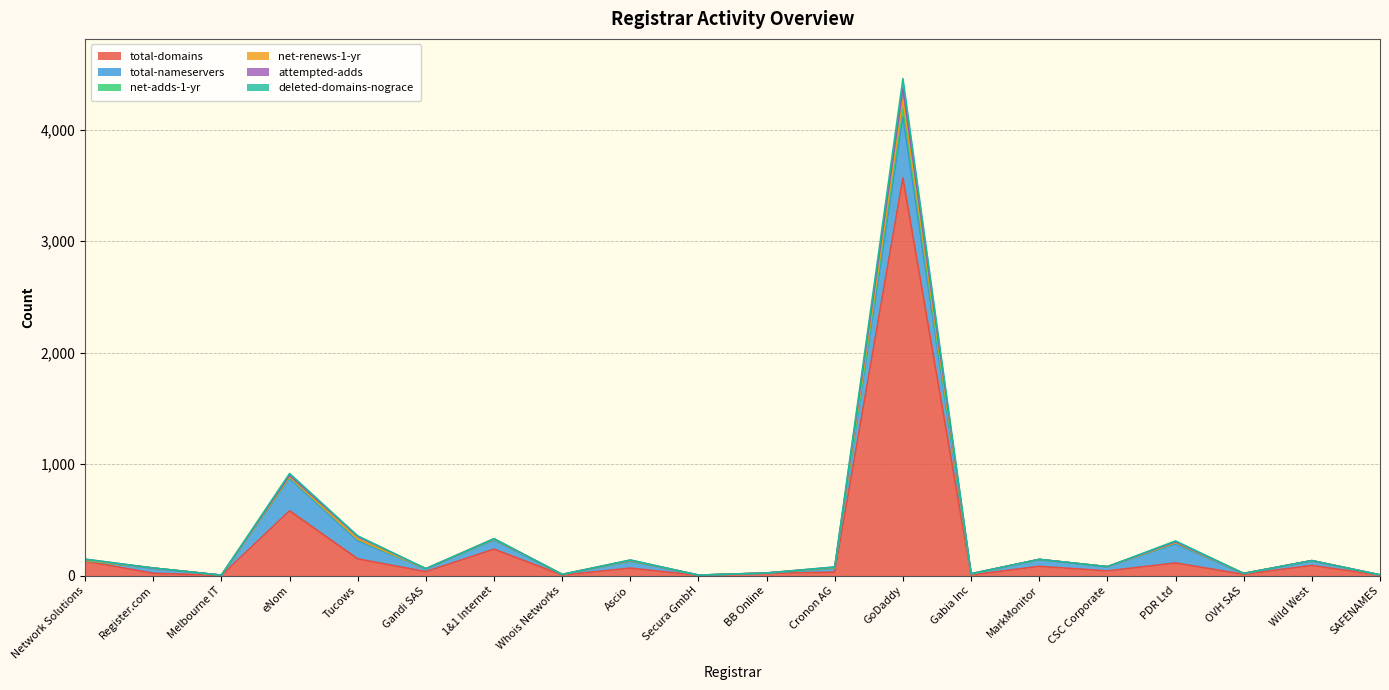

Where does the deleted-domains-nograce series first go above 80?

Network Solutions